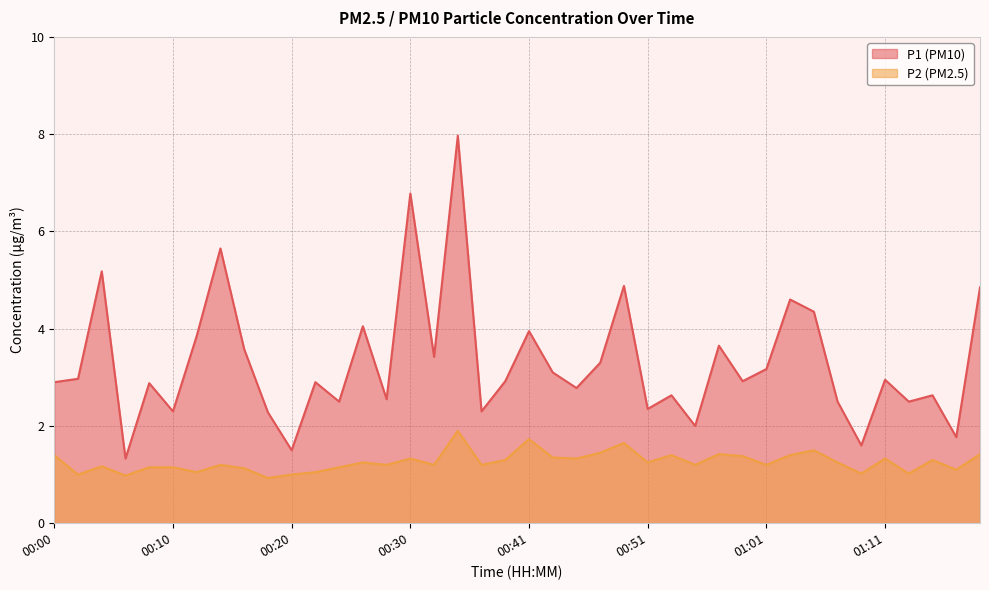

True or false: P2 and P1 cross at least once.

False